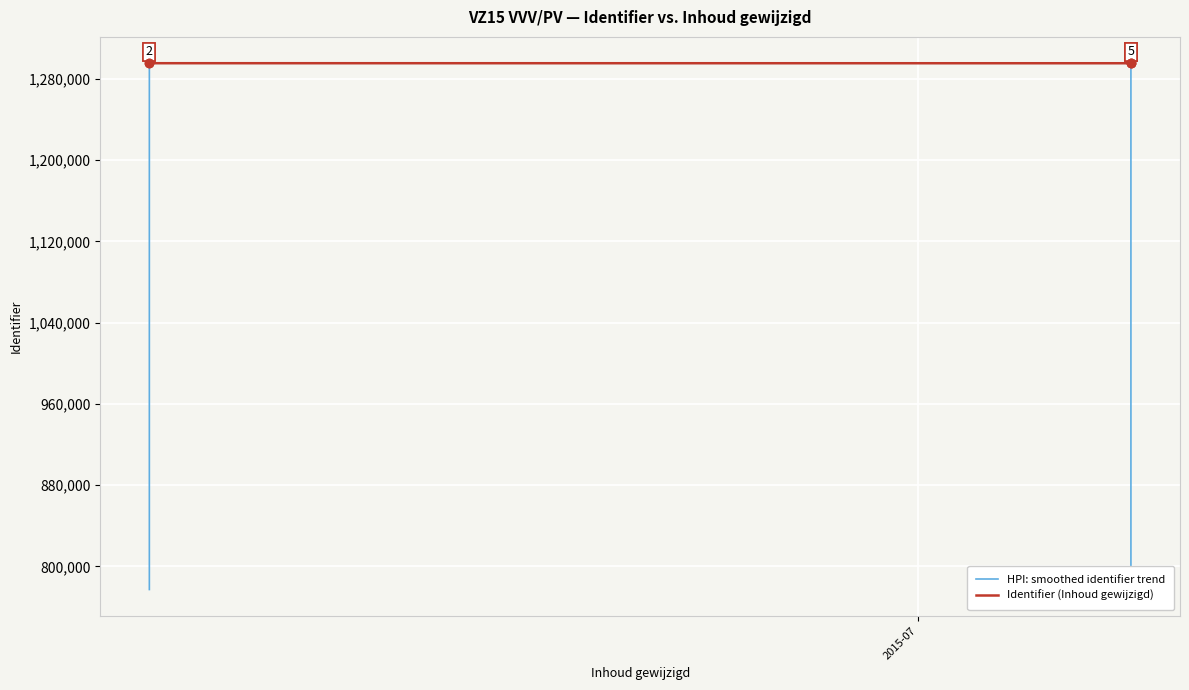

Which series has the largest total across all categories?

Identifier (Inhoud gewijzigd)